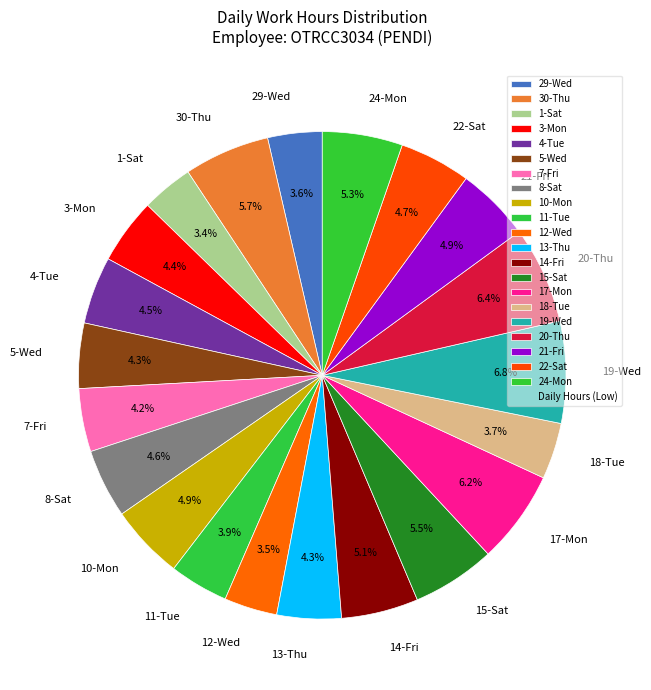

The 29-Wed slice represents 4% of the pie. True or false?

True